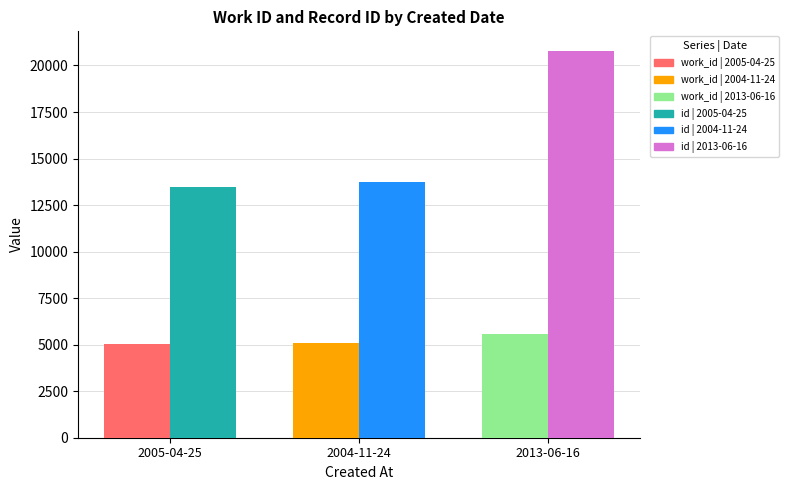

What is the total value across all series at 2004-11-24?

18808